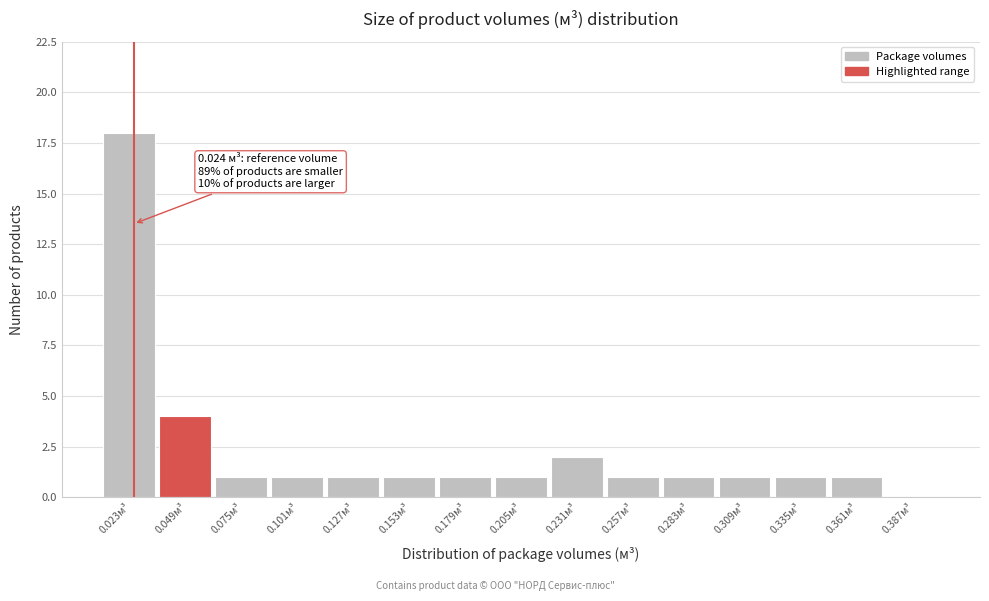

Over which range of the x-axis is the bar tallest?

0.010 to 0.036